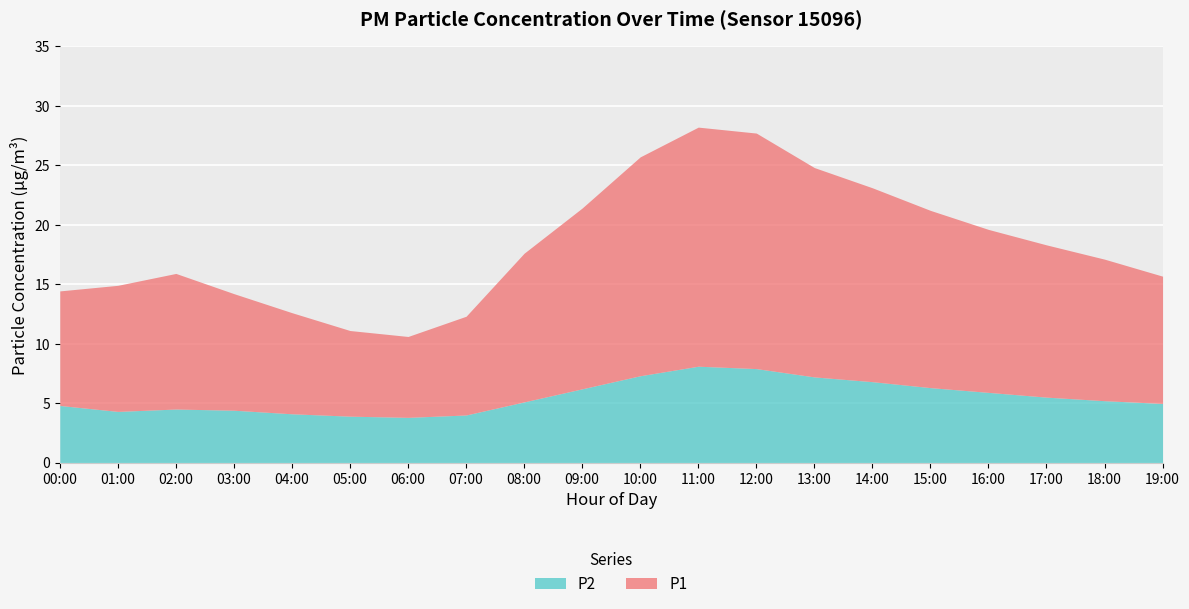

What position from the right is 12:00?

8